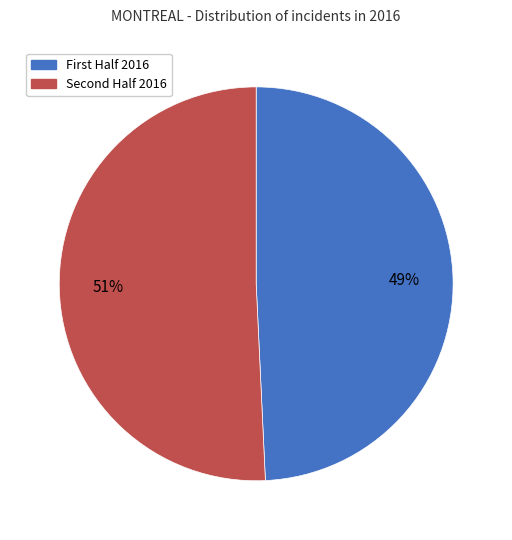

Is there a majority slice in this chart?

Yes